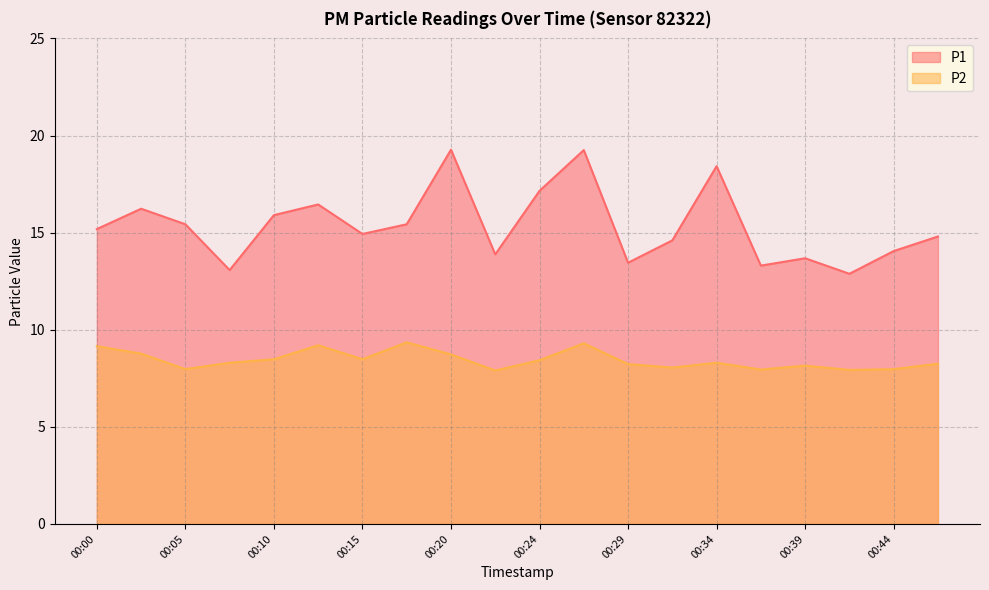

True or false: P1 and P2 cross at least once.

False